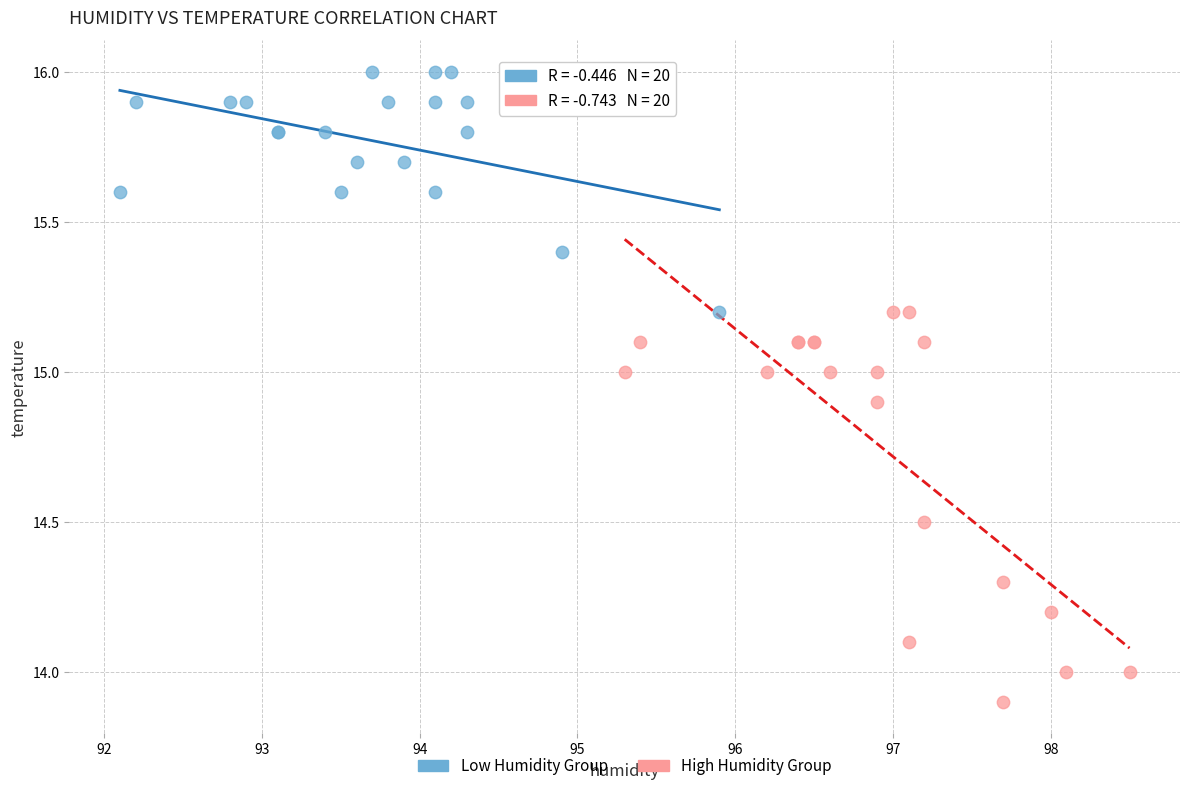

Which series has the widest spread of Y values?

High Humidity Group